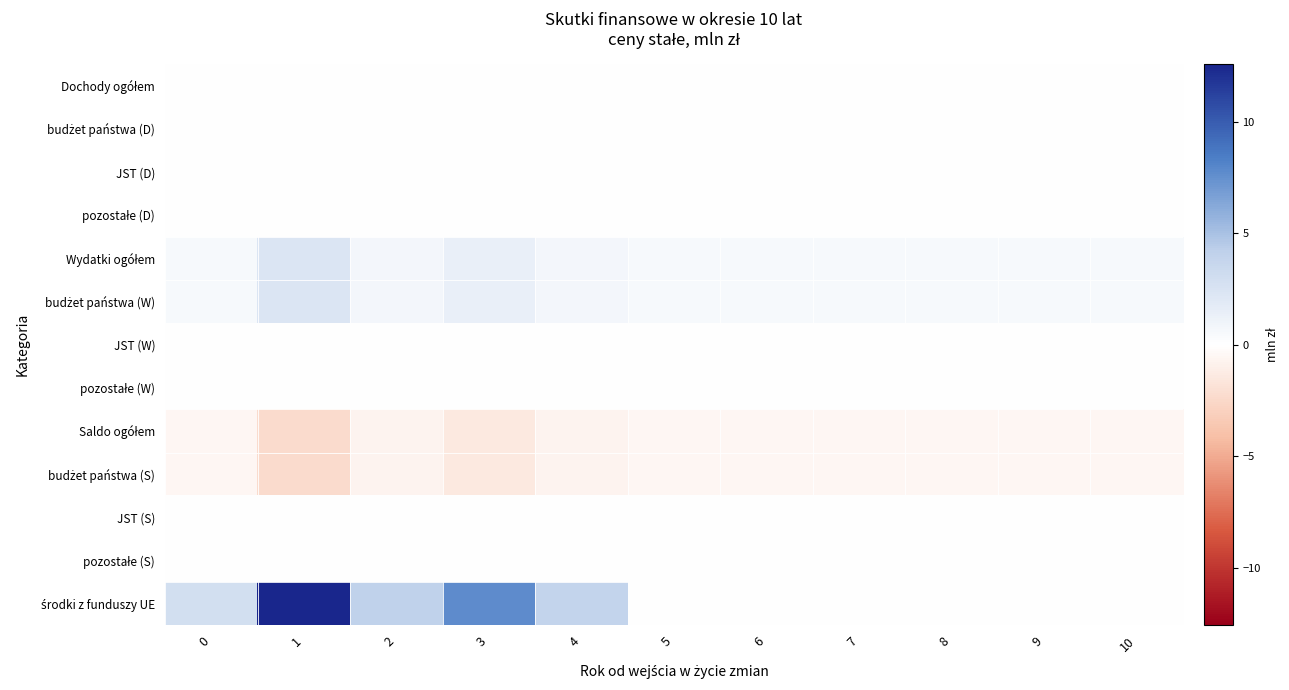

What is the minimum value shown in the chart?

-2.4